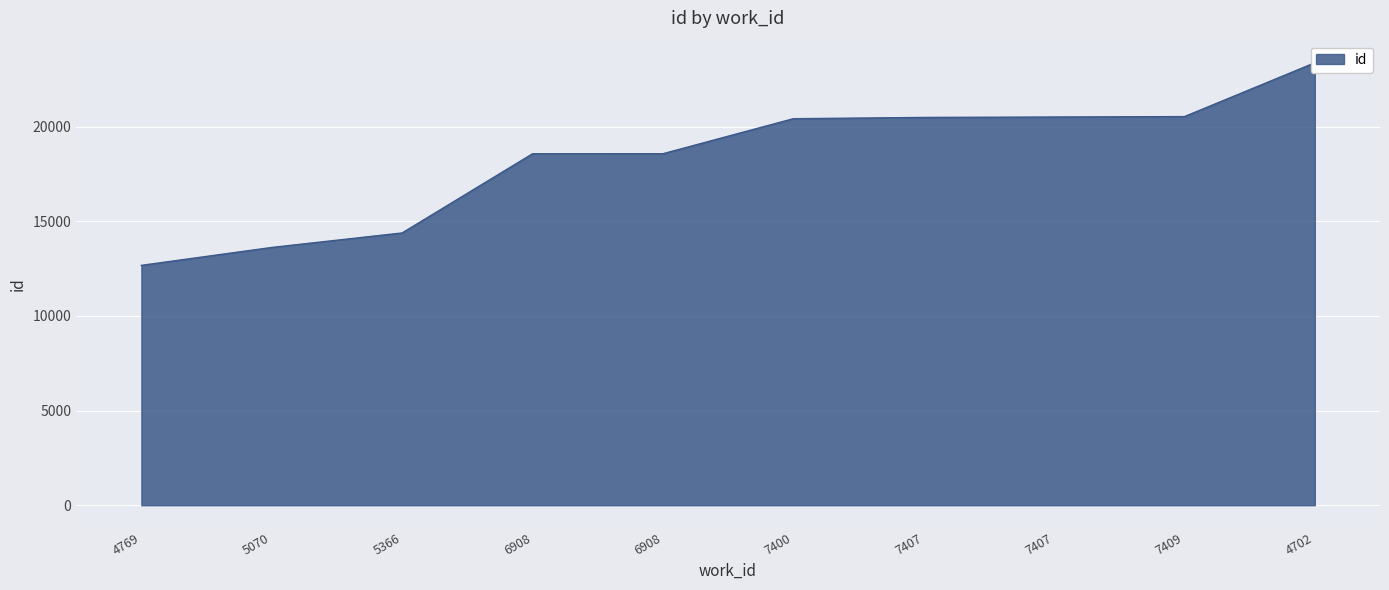

Which has a higher value, 7409 or 6908?

7409